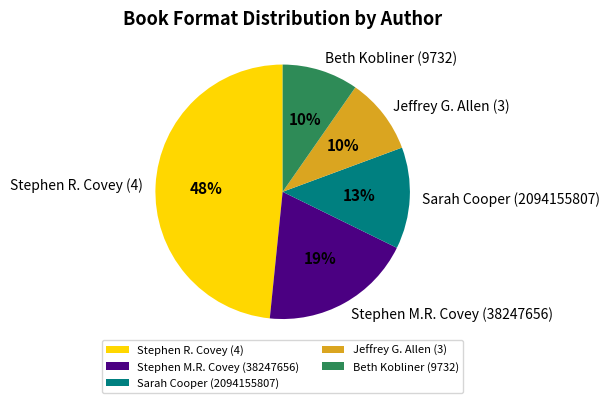

Does Stephen R. Covey (4) represent more than half of the total?

No